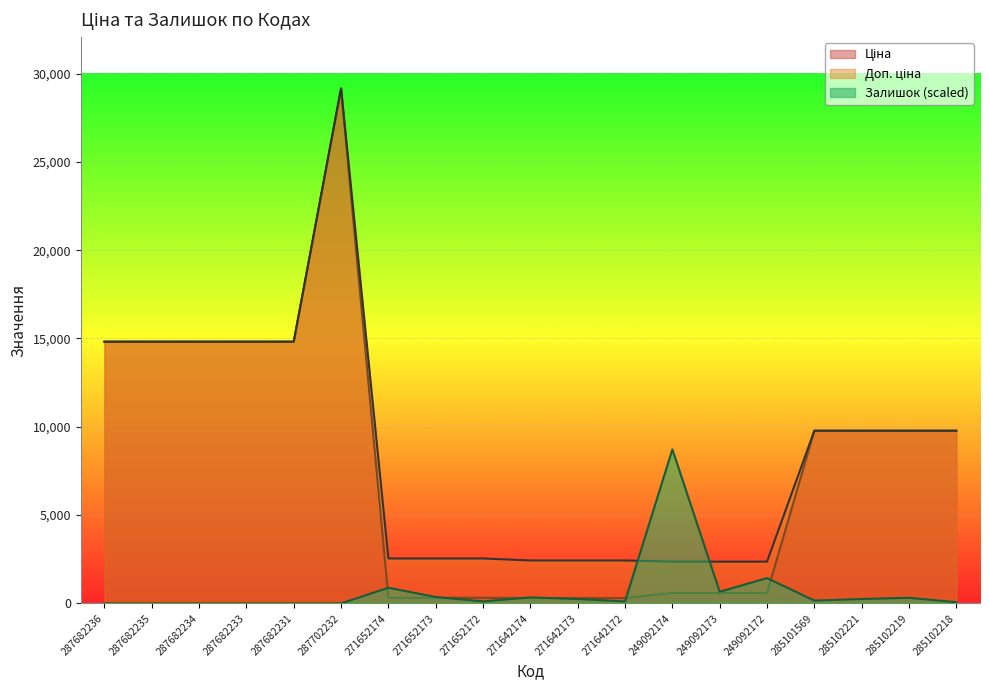

What is the label of the 13th point from the left?

249092174